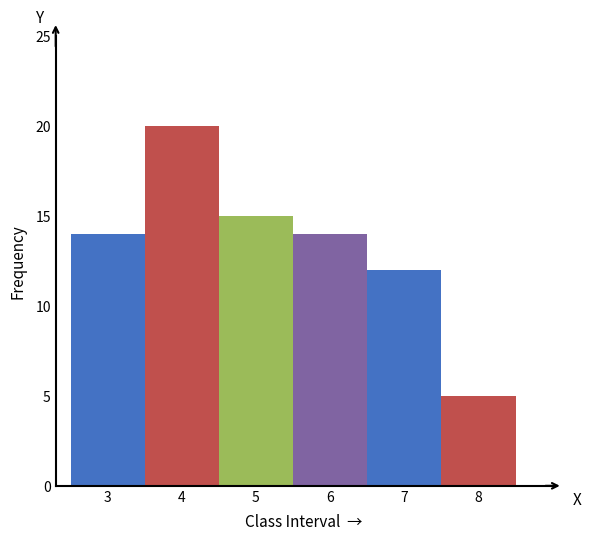

Reading right to left, what are all the values shown in this chart?

8=5	7=12	6=14	5=15	4=20	3=14